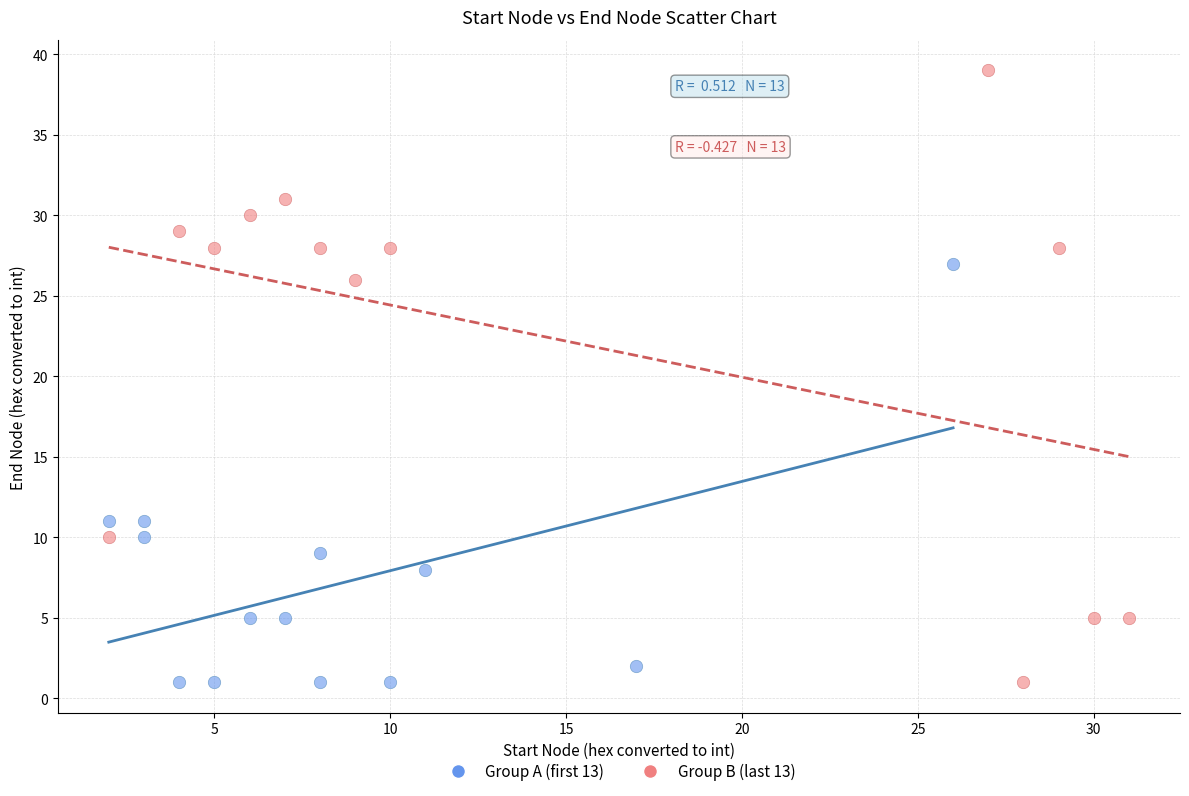

Which series reaches the maximum Y coordinate?

Group B (last 13)